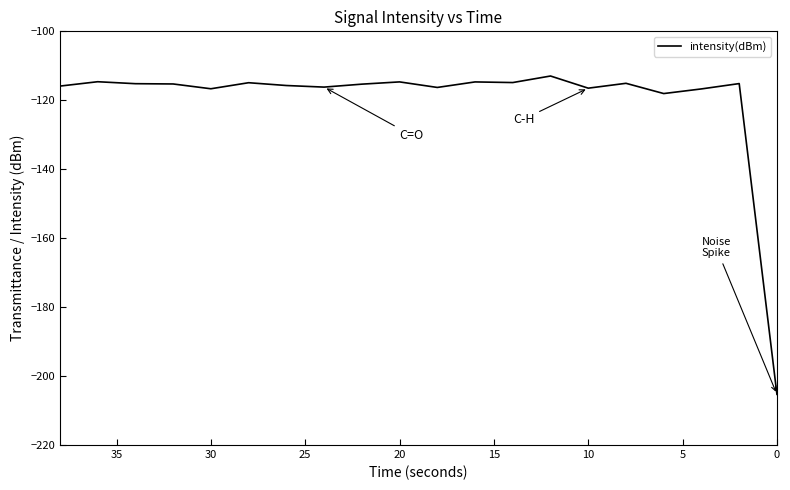

Reading right to left, what are all the values shown in this chart?

-115.9	-114.6	-115.2	-115.3	-116.7	-114.9	-115.7	-116.2	-115.3	-114.7	-116.3	-114.7	-114.9	-113.0	-116.5	-115.1	-118.1	-116.7	-115.2	-205.3